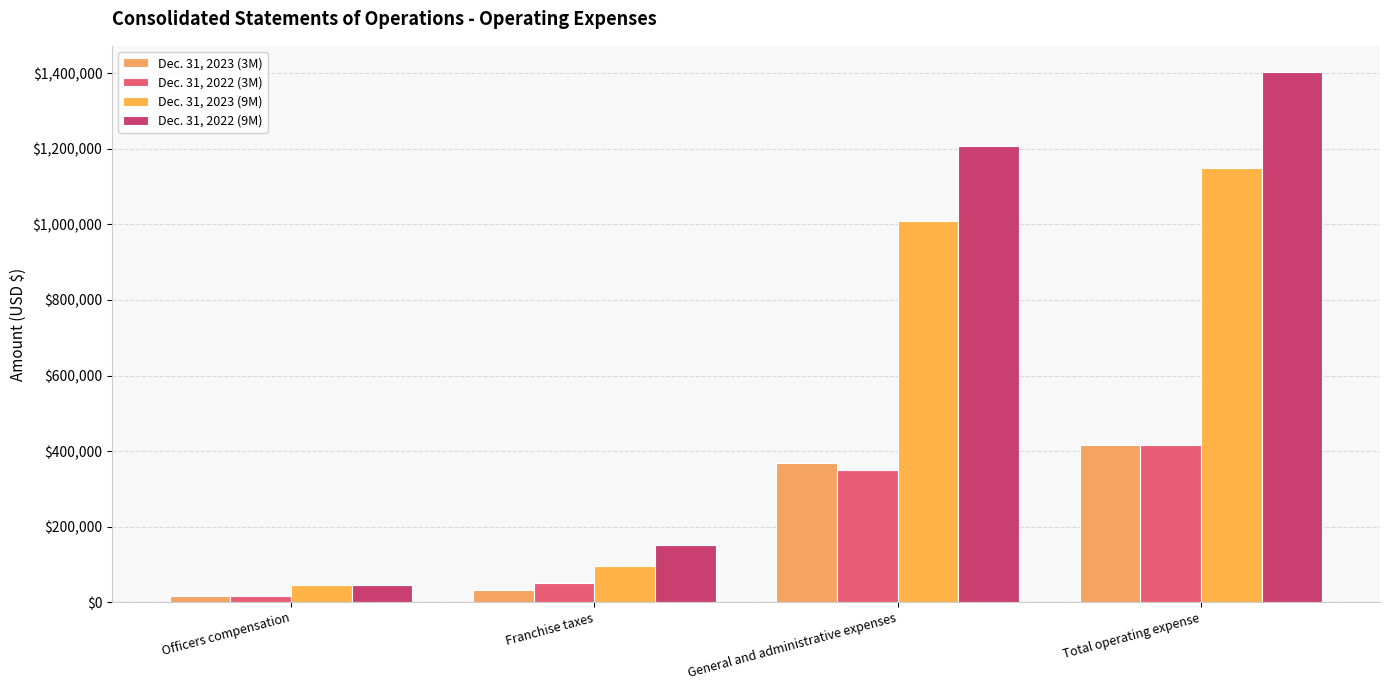

What is the difference between the Dec. 31, 2022 (9M) values at Total operating expense and Officers compensation?

1357914